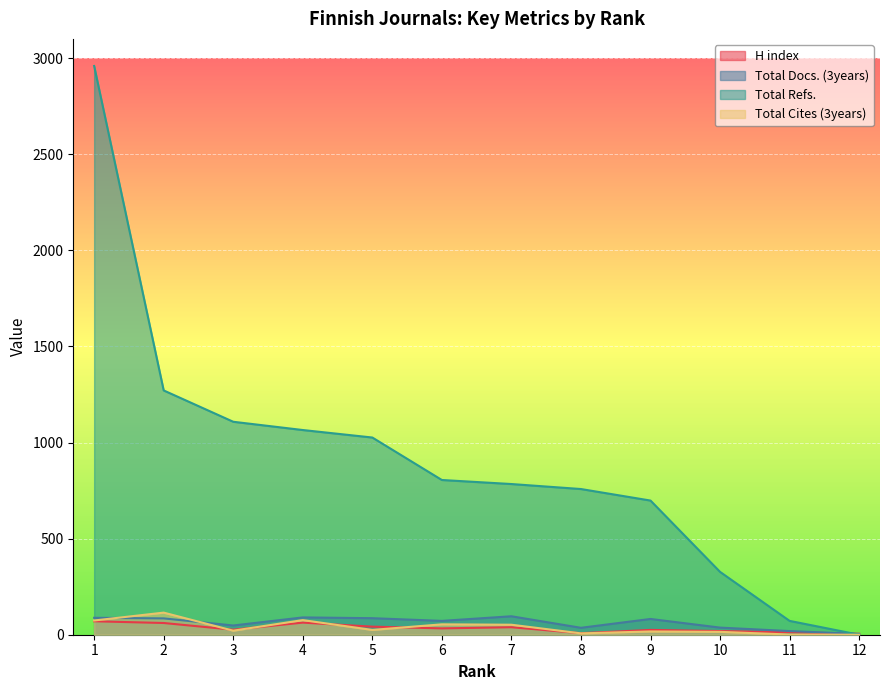

Between 6 and 4, which is larger?

4